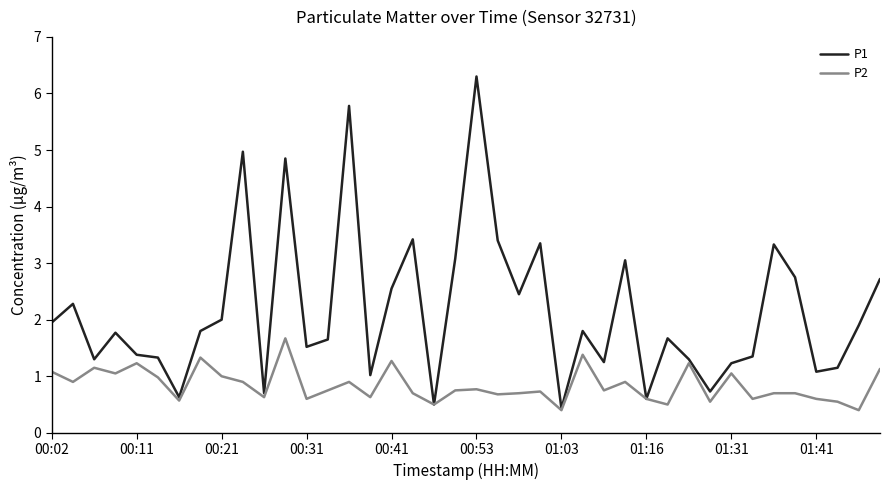

How many lines are shown in the chart?

2